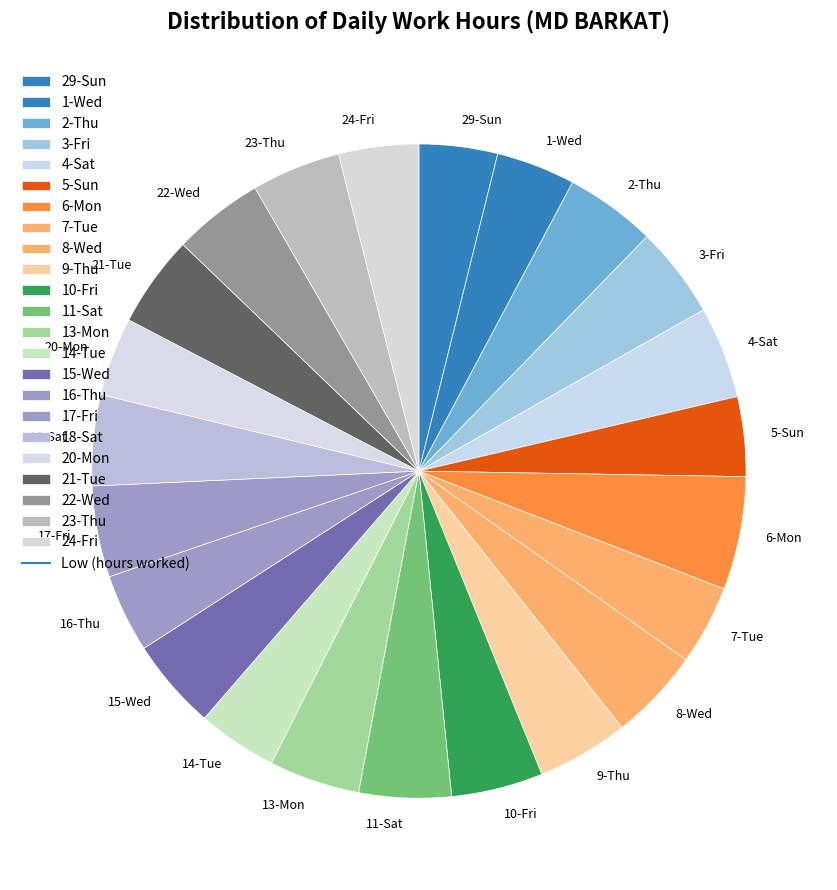

Do 11-Sat and 4-Sat together represent more than half of the pie?

No